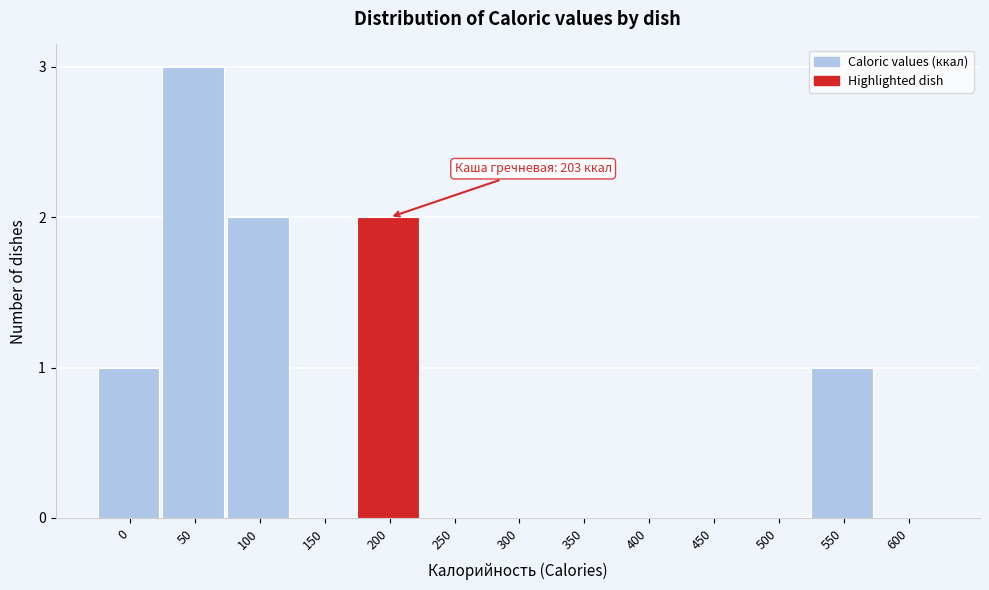

Reading right to left, what are all the values shown in this chart?

600=0	550=1	500=0	450=0	400=0	350=0	300=0	250=0	200=2	150=0	100=2	50=3	0=1